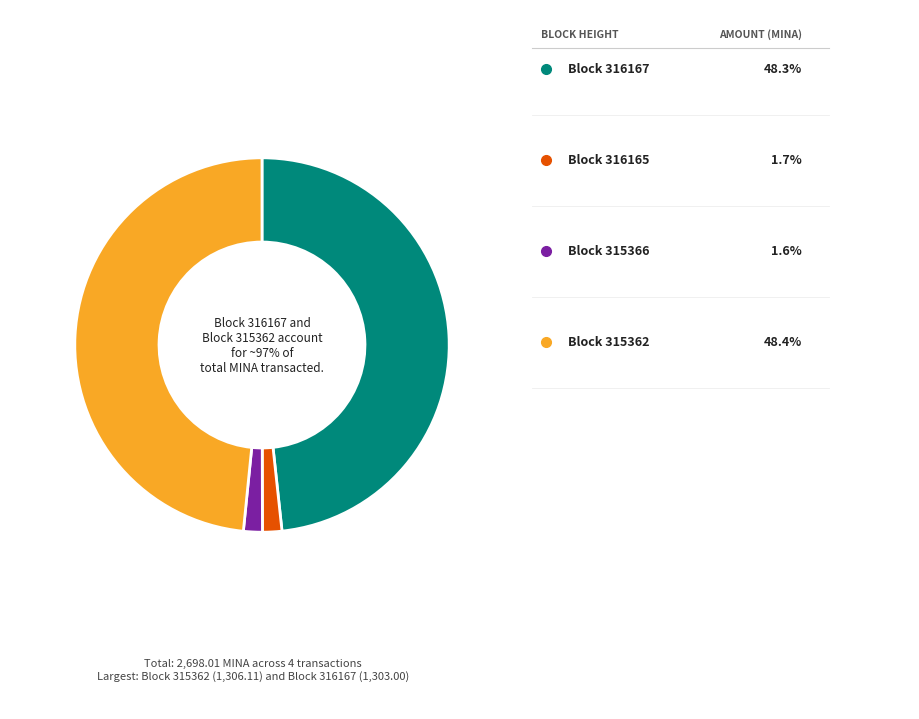

True or false: 315366 accounts for 1% of the total.

False